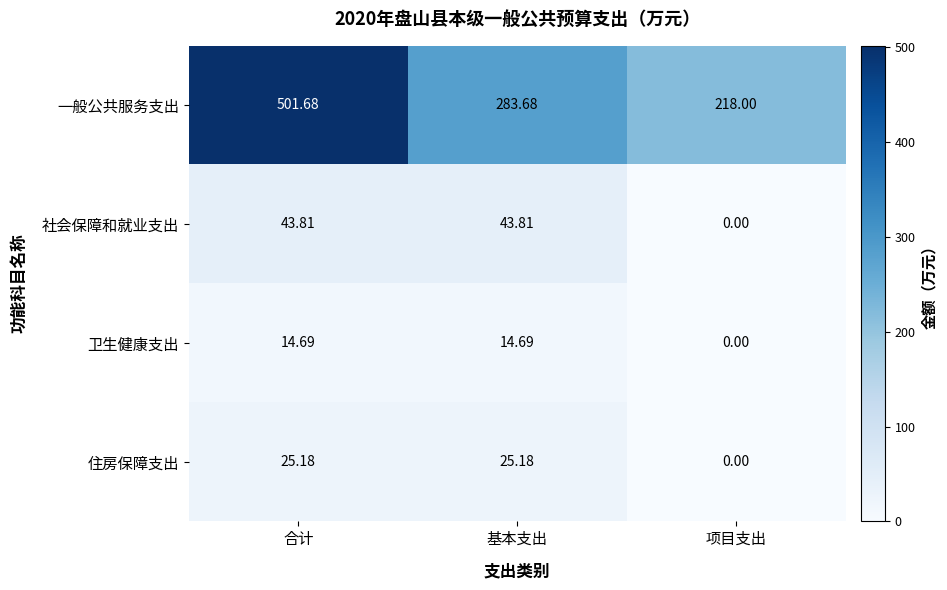

Which category has the highest value across all series?

合计